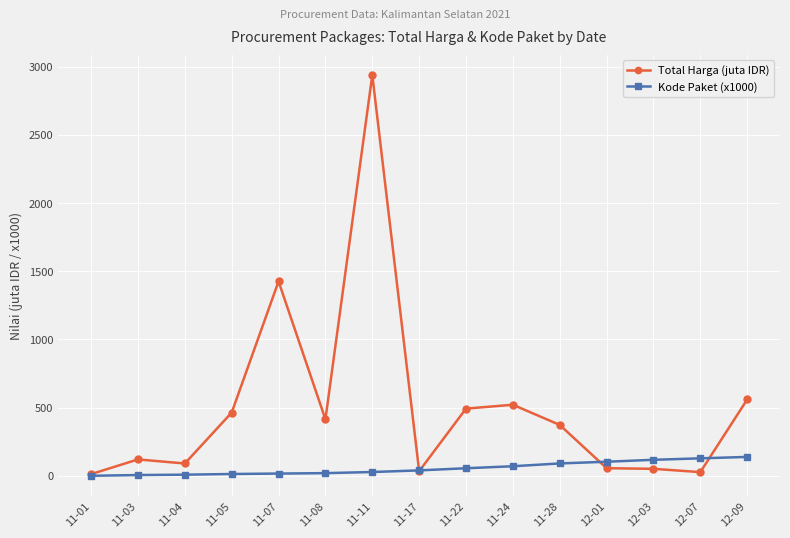

At which label does Total Harga (juta IDR) reach its peak?

11-11